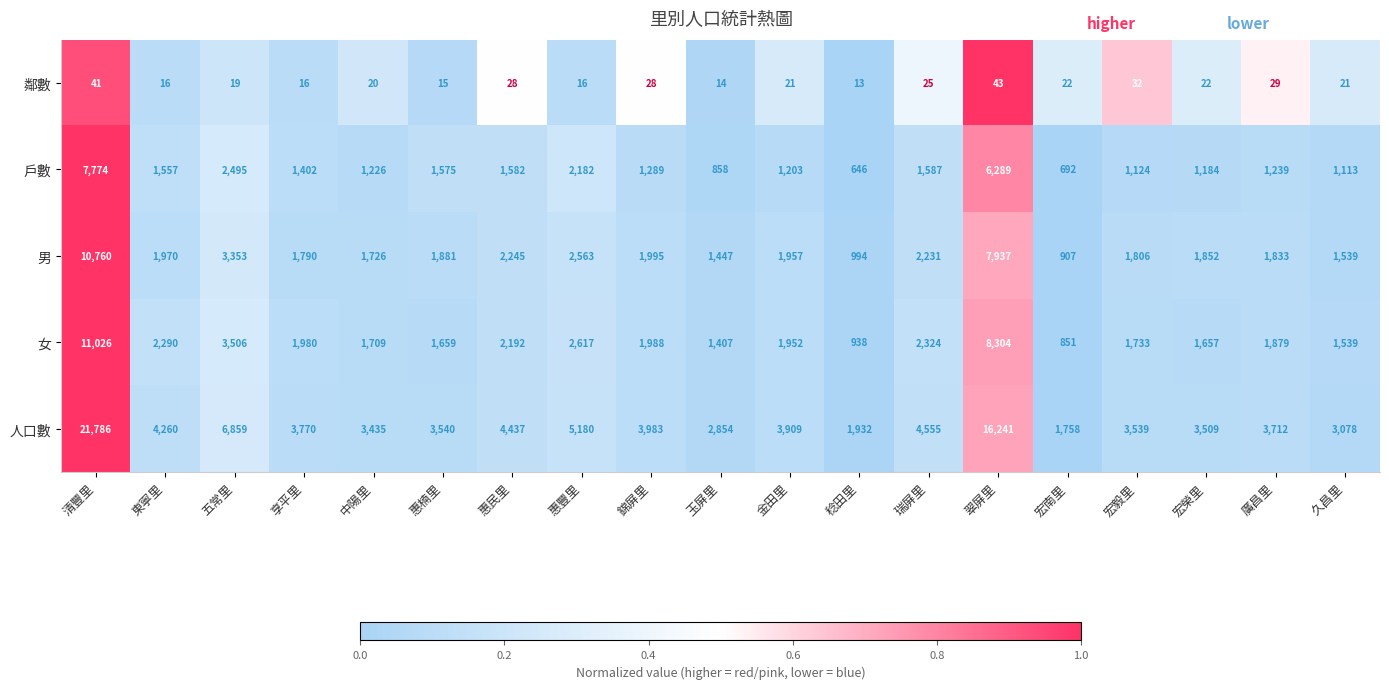

What is the sum of all 女 values?

51551